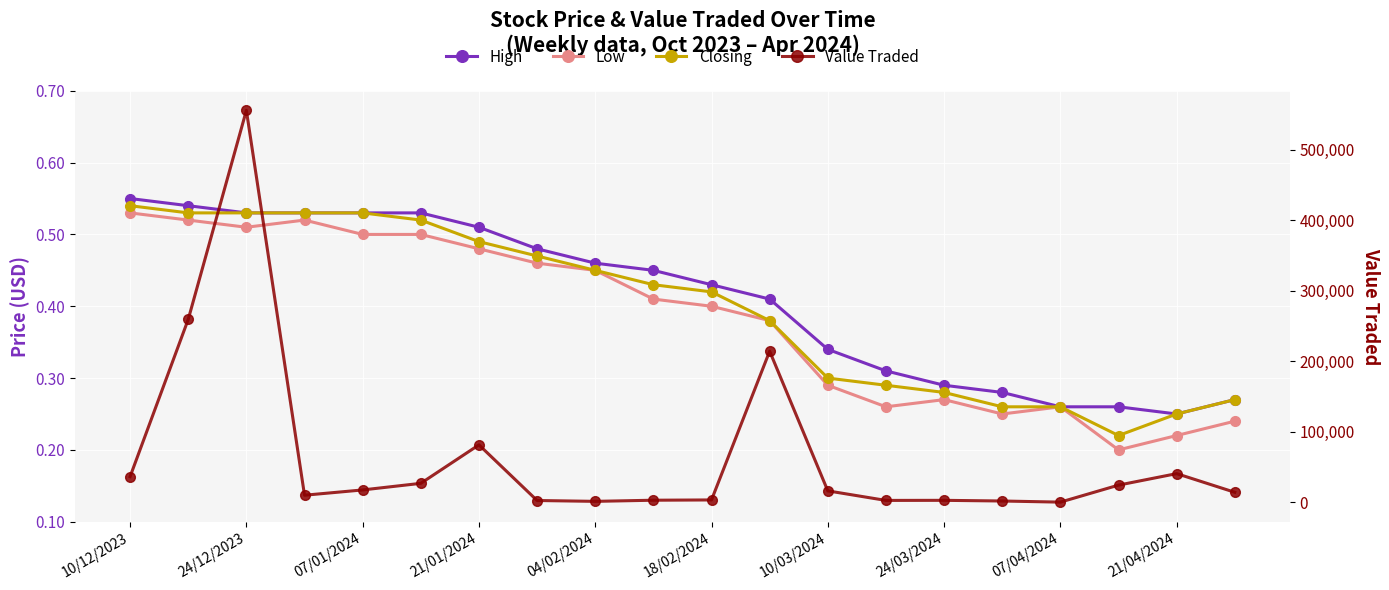

What are all the series names shown in the legend?

High, Low, Closing, Value Traded